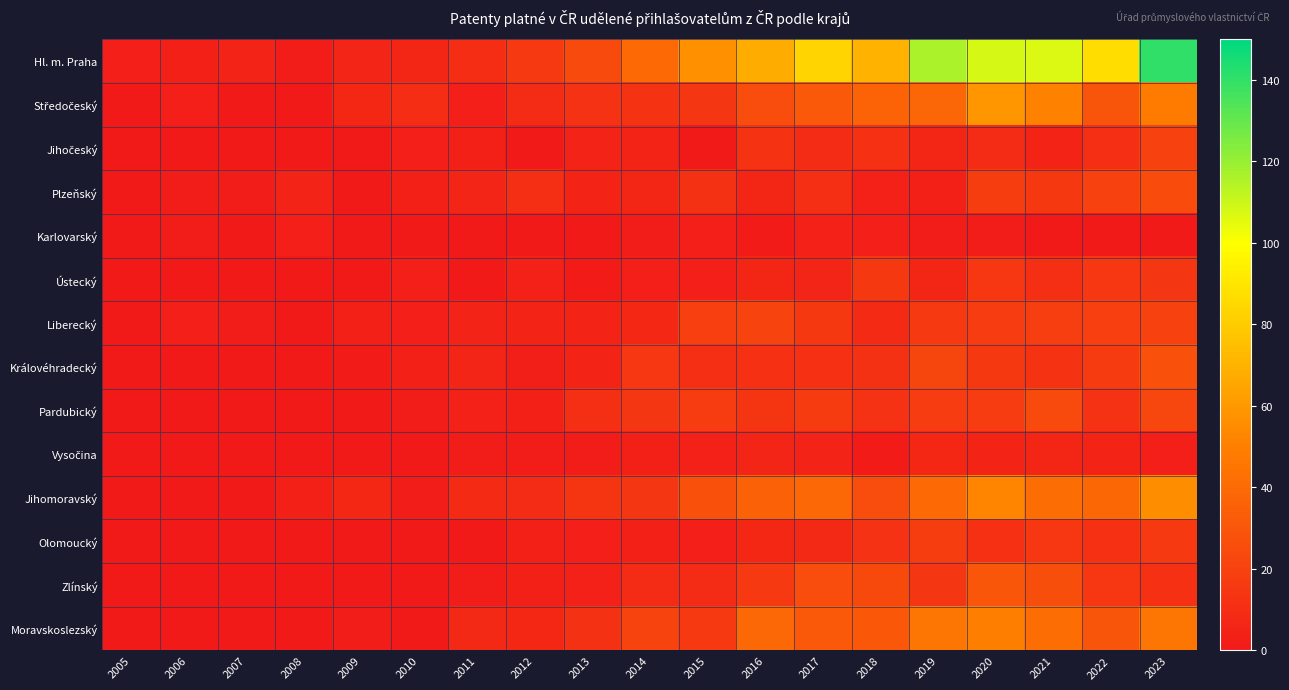

Which series has the largest total across all categories?

Hl. m. Praha